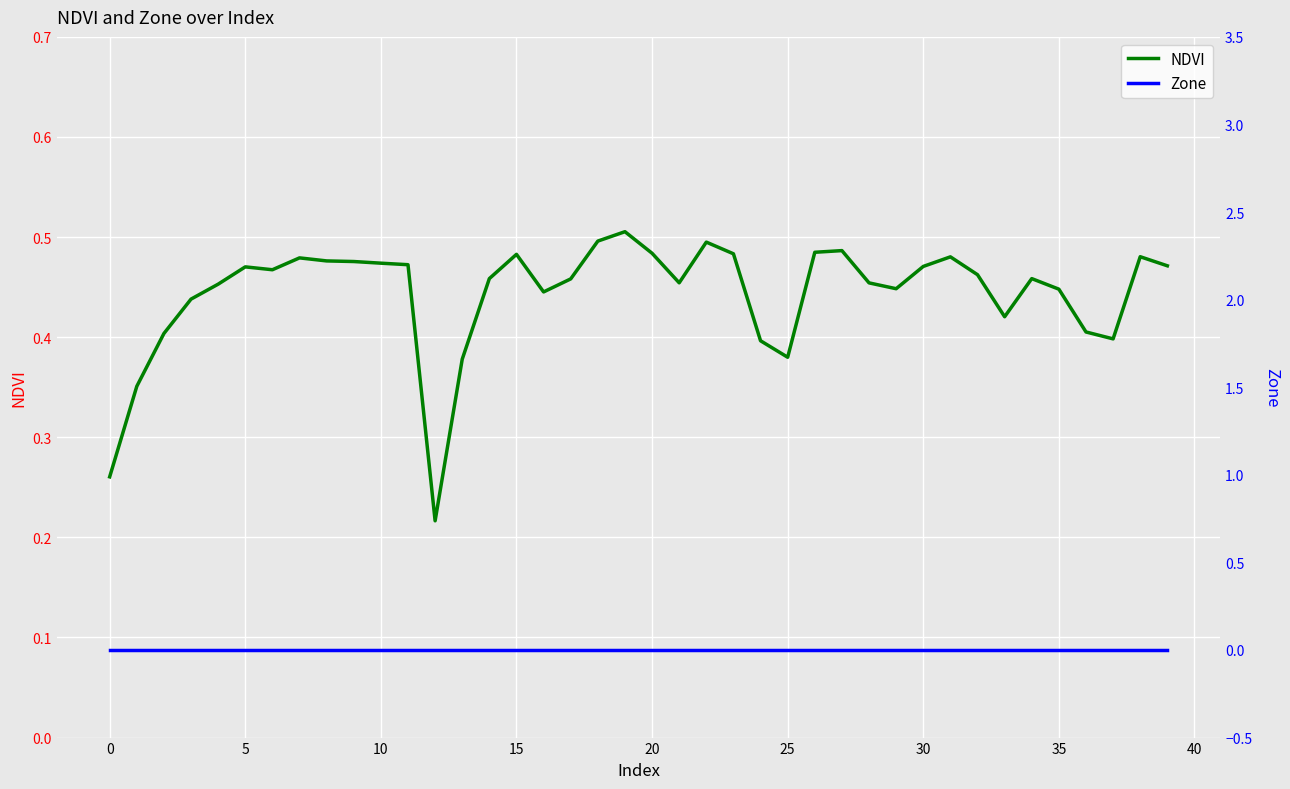

At which label is NDVI closest to 0?

12